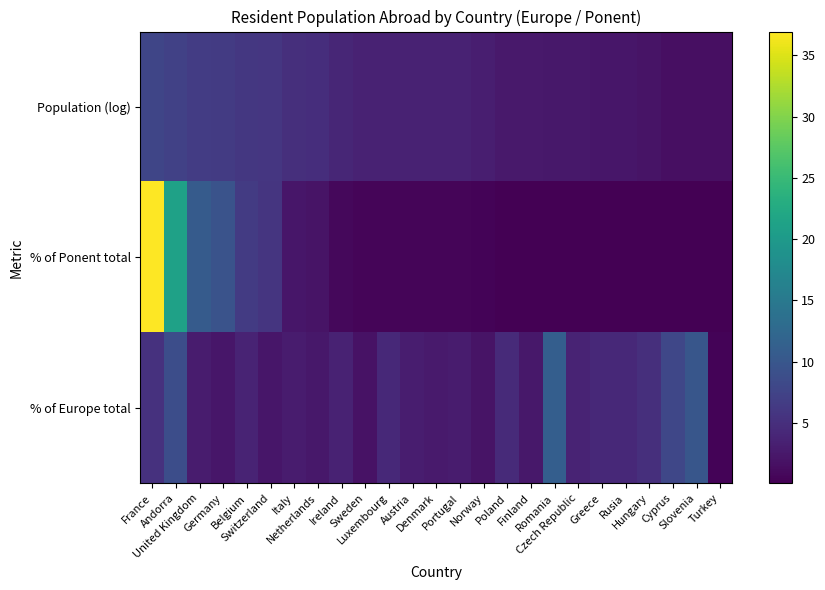

Reading left to right, list all the values displayed in this chart.

Population (log): France=7.8	Andorra=7.2	United Kingdom=6.6	Germany=6.4	Belgium=6.1	Switzerland=5.9	Italy=5.1	Netherlands=4.9	Ireland=4.0	Sweden=3.6	Luxembourg=3.6	Austria=3.6	Denmark=3.6	Portugal=3.5	Norway=3.2	Poland=2.6	Finland=2.6	Romania=2.5	Czech Republic=2.5	Greece=2.3	Rusia=2.3	Hungary=1.9	Cyprus=1.6	Slovenia=1.6	Turkey=1.6
% of Ponent total: France=36.9	Andorra=21.2	United Kingdom=10.7	Germany=9.5	Belgium=6.4	Switzerland=5.7	Italy=2.4	Netherlands=2.0	Ireland=0.8	Sweden=0.6	Luxembourg=0.5	Austria=0.5	Denmark=0.5	Portugal=0.5	Norway=0.3	Poland=0.2	Finland=0.2	Romania=0.2	Czech Republic=0.2	Greece=0.1	Rusia=0.1	Hungary=0.1	Cyprus=0.1	Slovenia=0.1	Turkey=0.1
% of Europe total: France=5.3	Andorra=8.8	United Kingdom=2.9	Germany=2.3	Belgium=3.7	Switzerland=2.3	Italy=2.9	Netherlands=2.5	Ireland=3.6	Sweden=1.9	Luxembourg=4.3	Austria=3.0	Denmark=2.7	Portugal=2.9	Norway=2.0	Poland=4.5	Finland=2.5	Romania=11.1	Czech Republic=3.7	Greece=4.3	Rusia=4.2	Hungary=5.0	Cyprus=7.8	Slovenia=10.0	Turkey=0.3